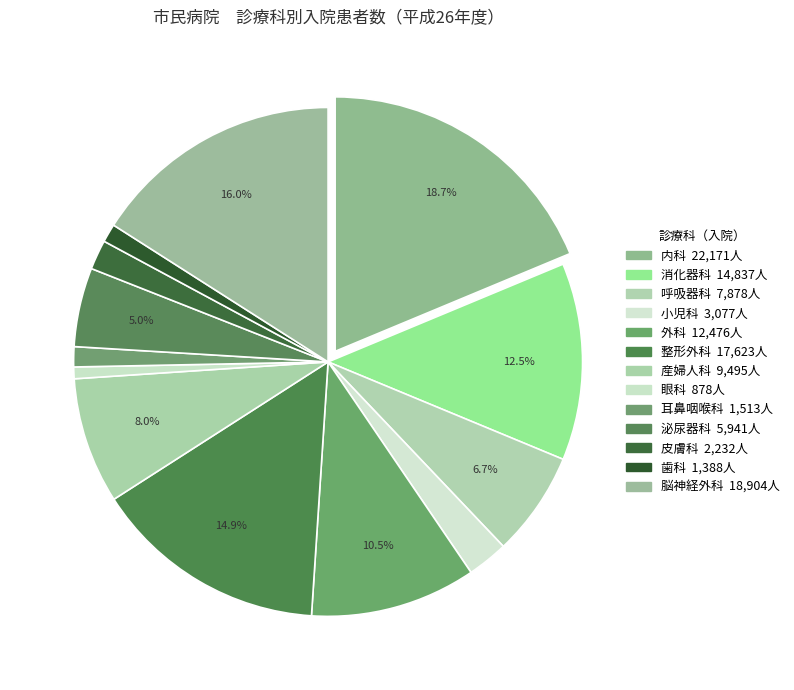

To the nearest percent, what is the combined percentage of 歯科 and 泌尿器科?

6%